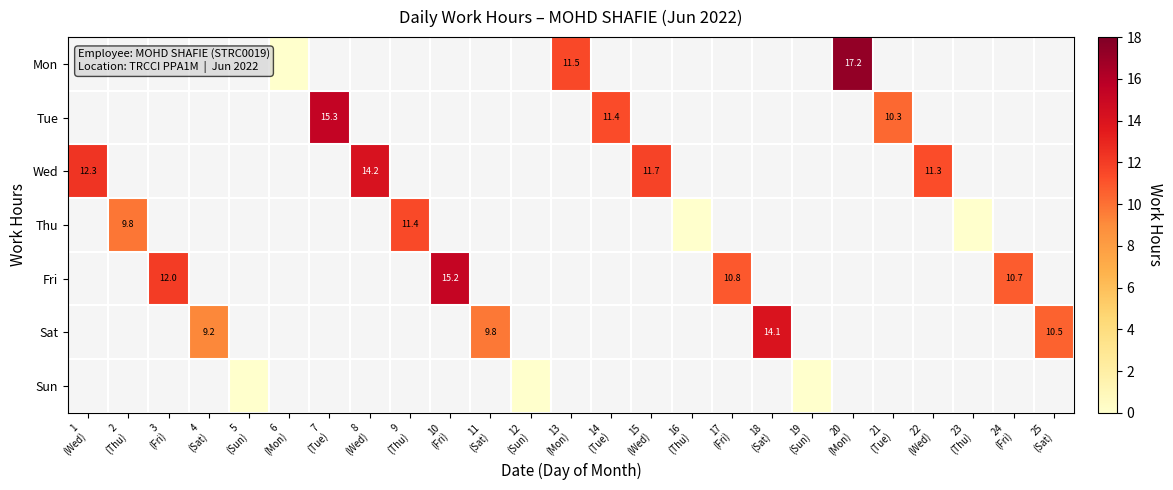

How many values in Thu are above zero?

2